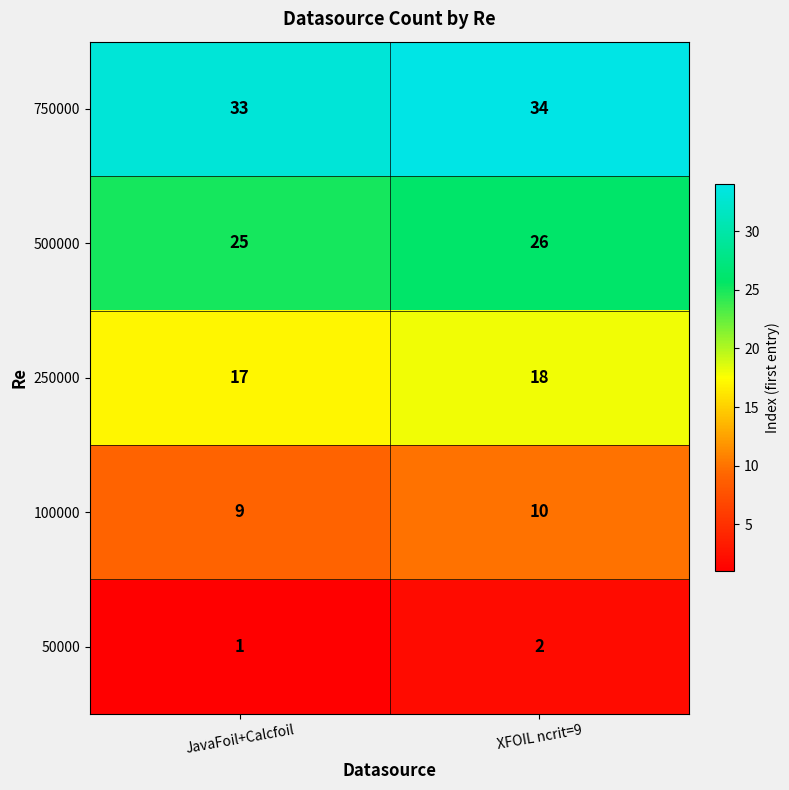

What is the sum of the 500000 values at XFOIL ncrit=9 and JavaFoil+Calcfoil?

51